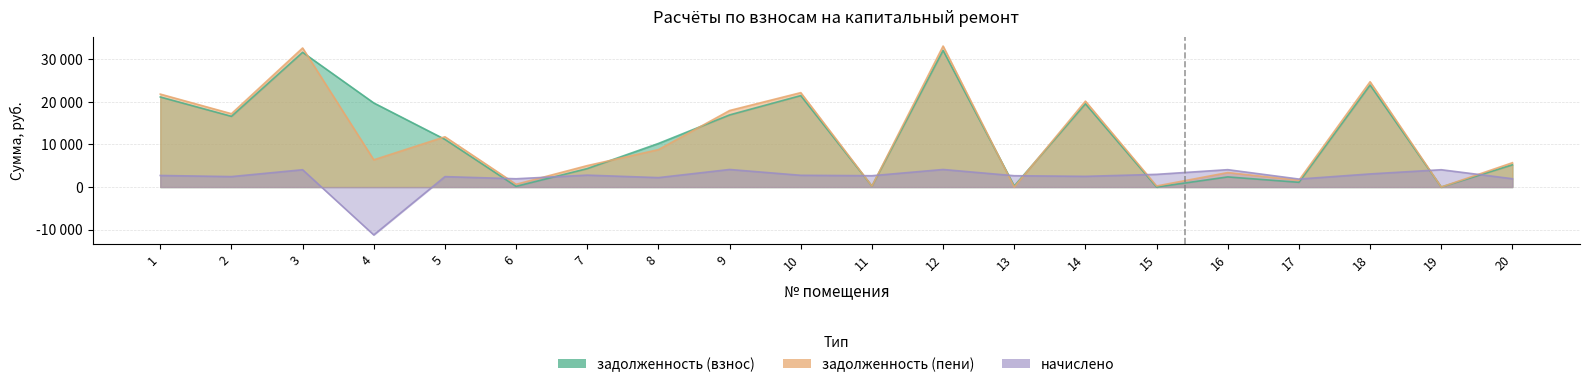

True or false: начислено has a value of 1128.9 at 17.

False